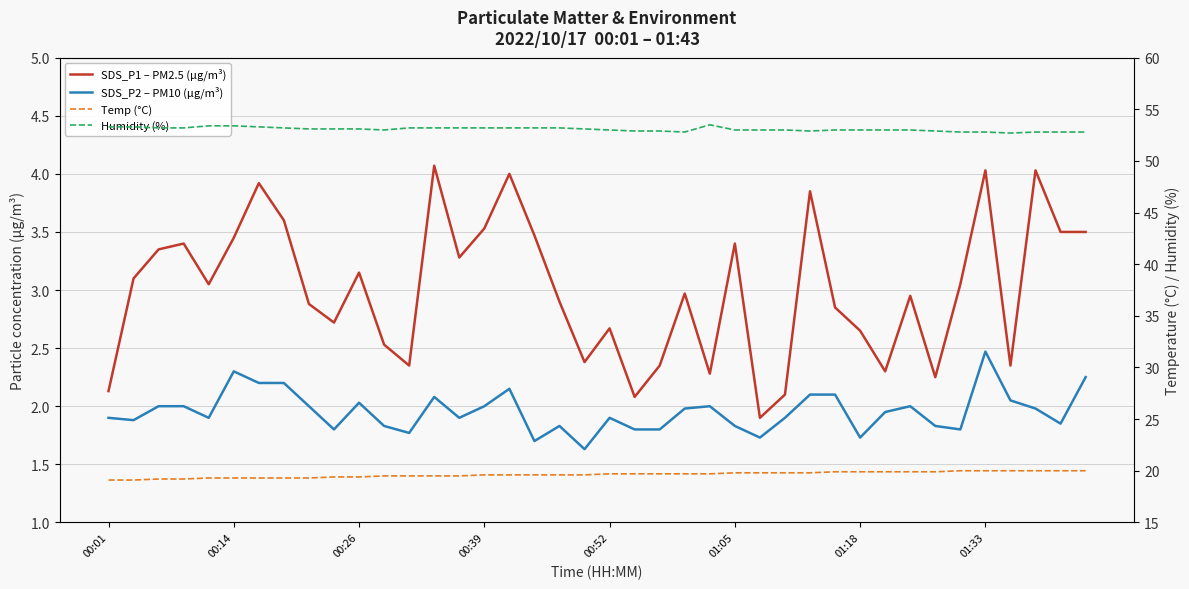

Rank the categories by Humidity (%) value from lowest to highest.

36, 23, 34, 35, 37, 38, 39, 21, 22, 28, 33, 11, 20, 25, 26, 27, 29, 30, 31, 32, 8, 9, 10, 19, 00:26, 00:39, 01:33, 12, 13, 14, 15, 16, 17, 18, 00:01, 00:14, 01:18, 00:52, 01:05, 24